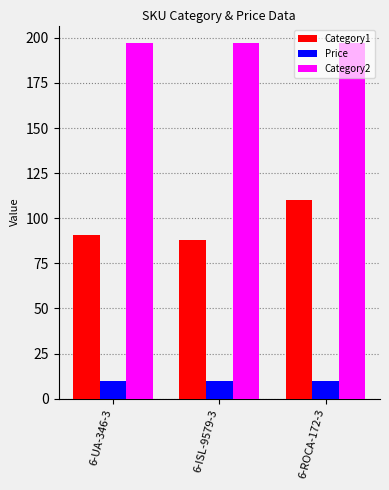

The Category1 series shows 140.0 at 6-UA-346-3. True or false?

False